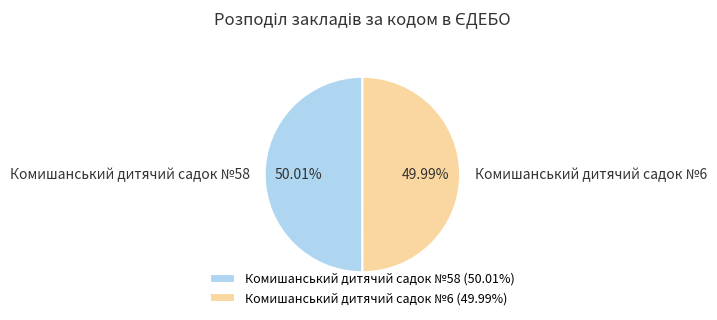

To the nearest percent, what is the average slice percentage?

50%